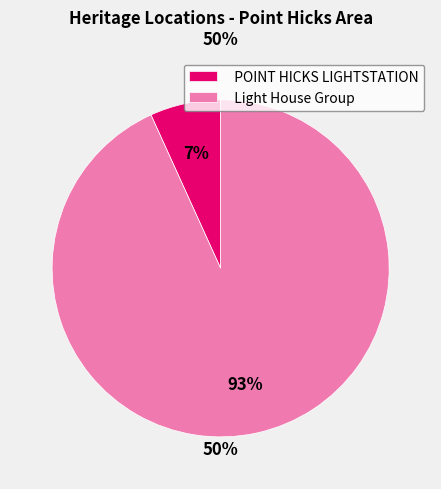

Is it true that POINT HICKS LIGHTSTATION is 7% of the pie?

True